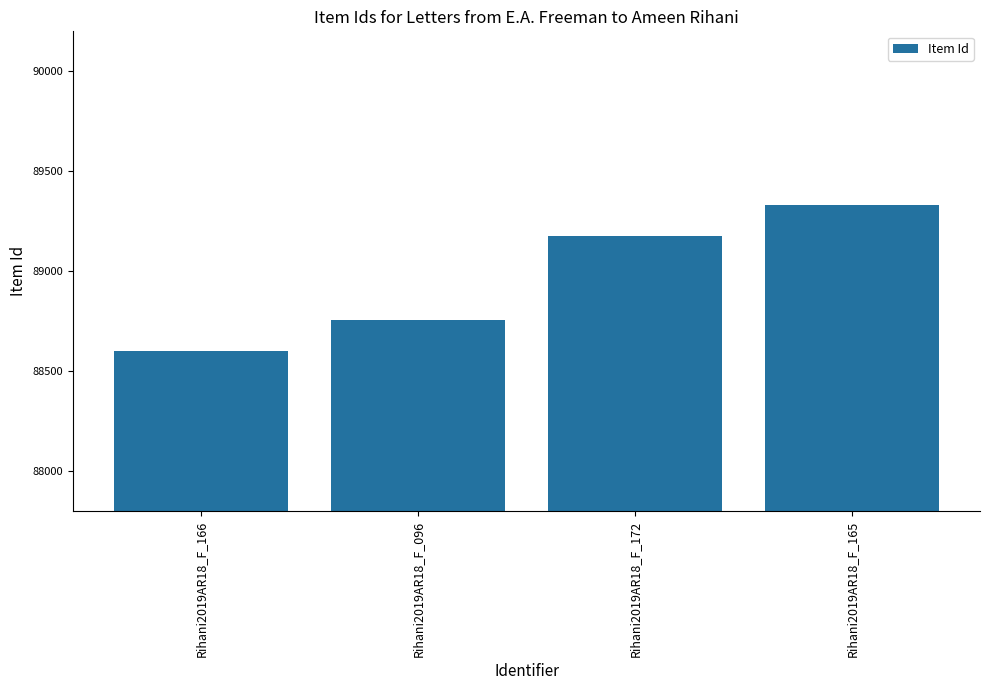

The chart shows a value of 88758 at Rihani2019AR18_F_096. True or false?

True